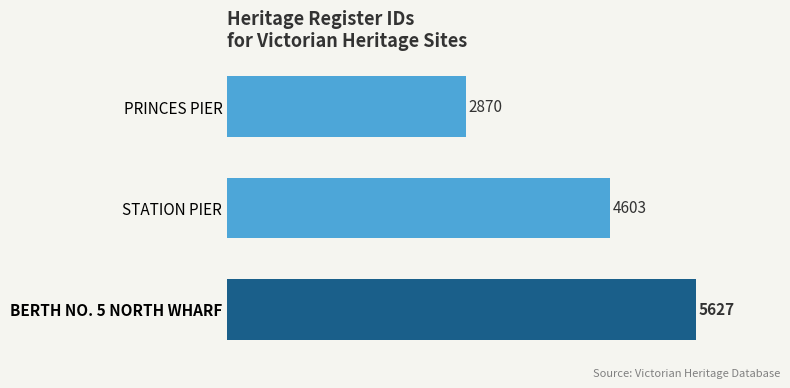

What is the change in value from PRINCES PIER to BERTH NO. 5 NORTH WHARF?

+2757